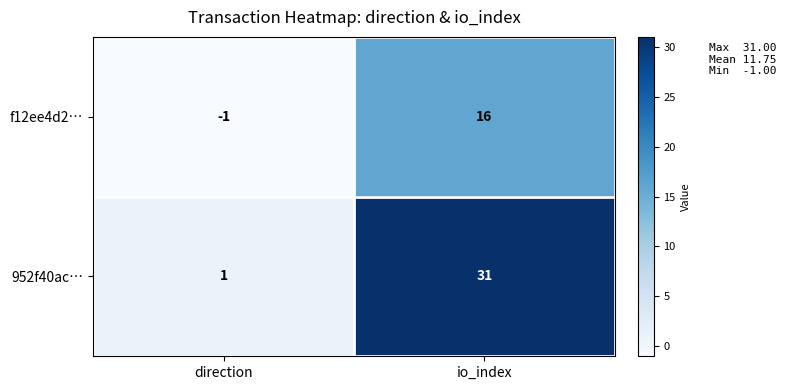

At how many categories does at least one series exceed 21?

1